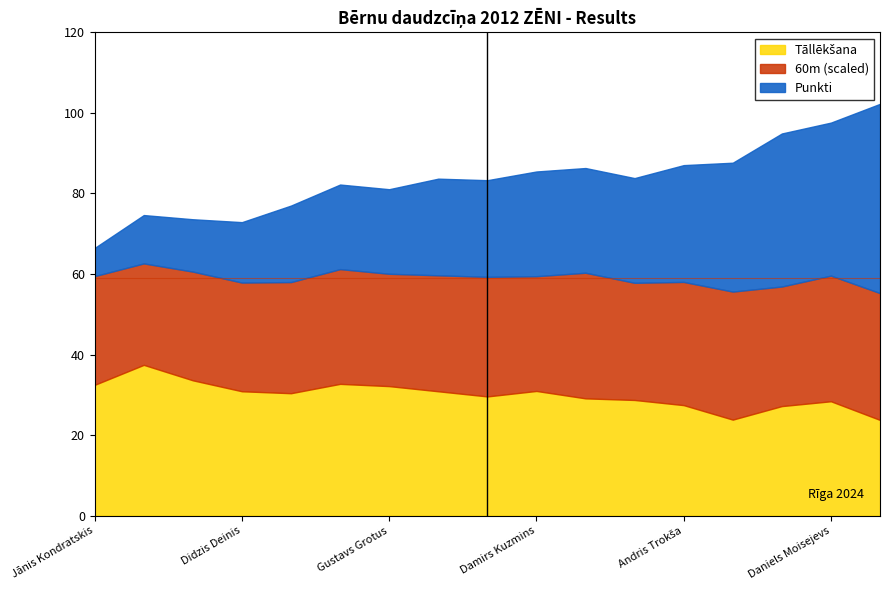

What is the total value across all series at Gustavs Grotus?

81.1